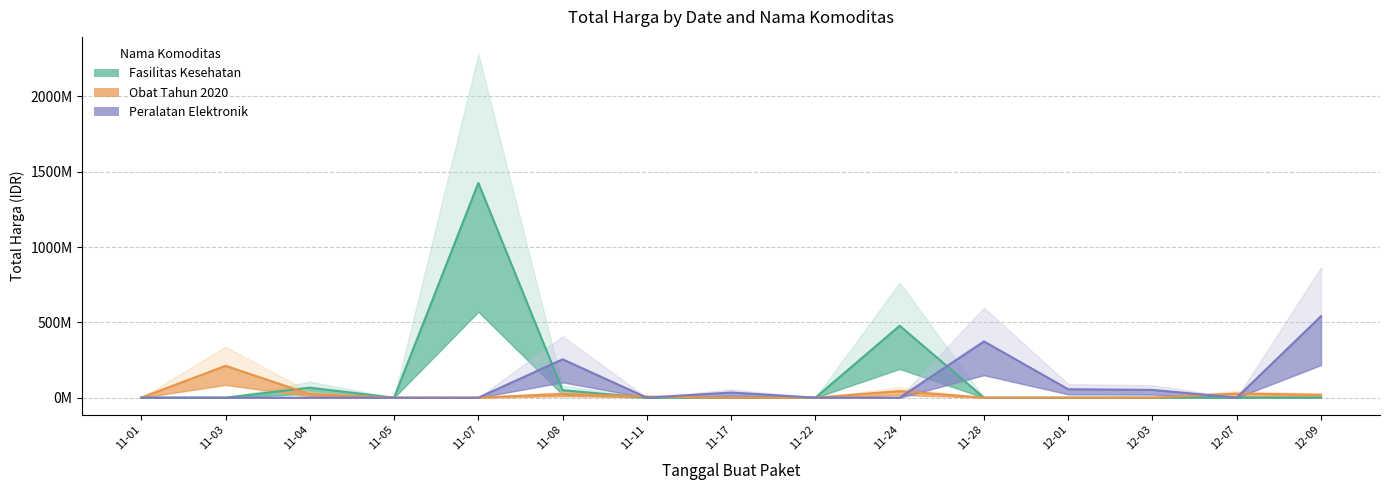

What is the label of the 2nd point from the left?

11-03